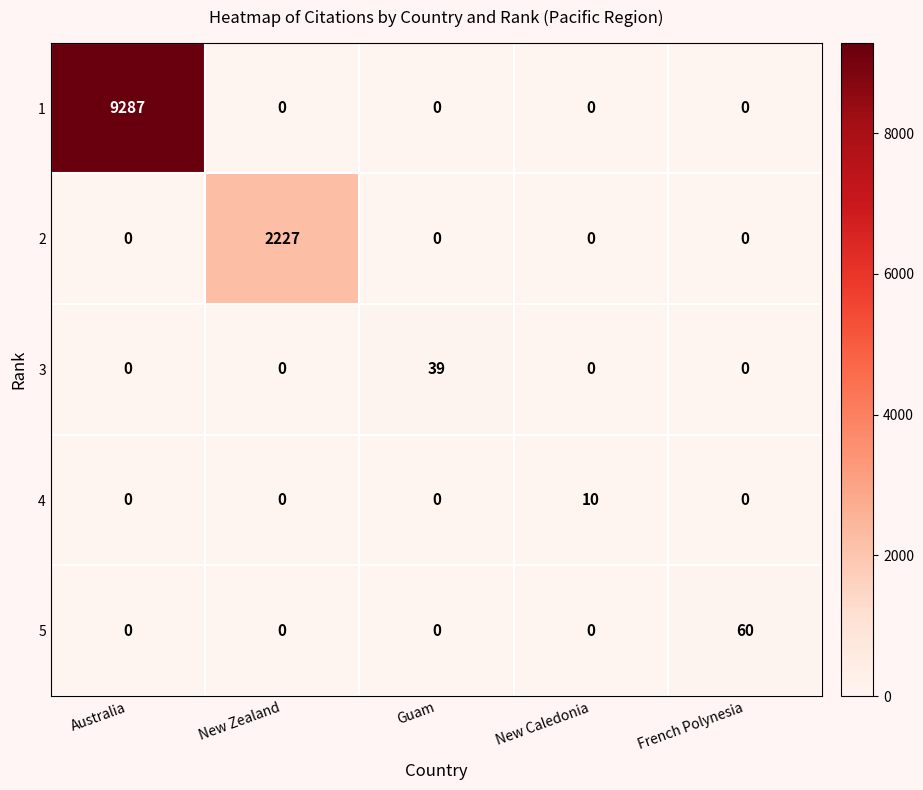

The value of 2 at Guam is 0. True or false?

True